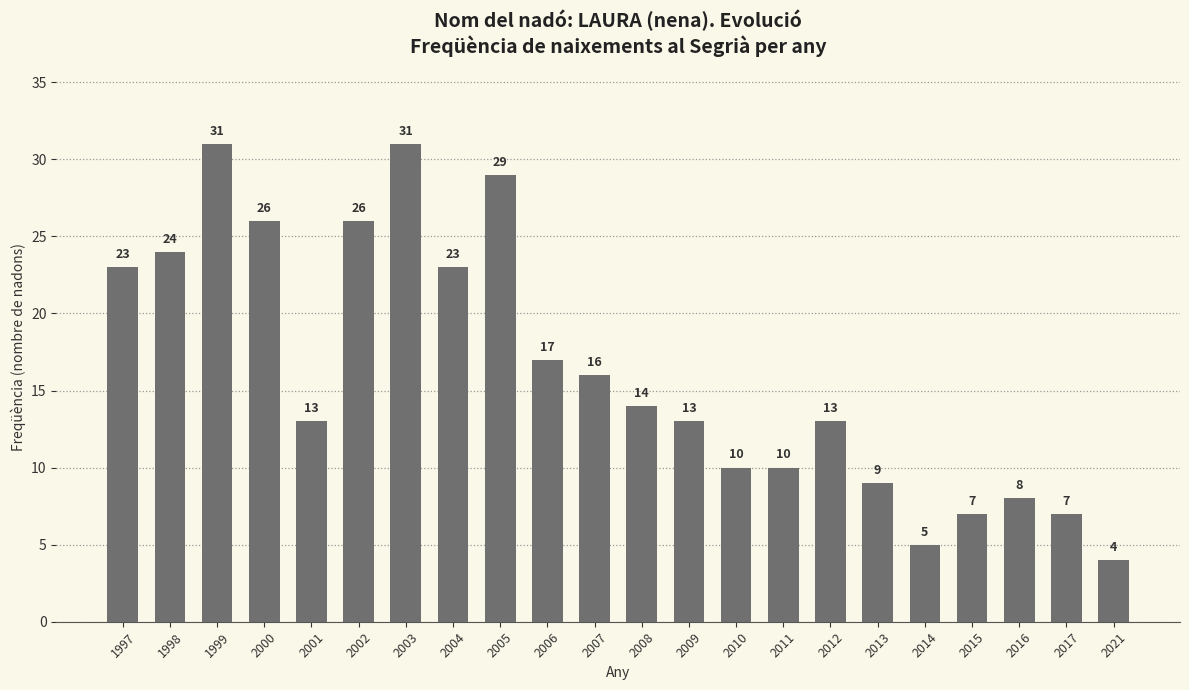

What is the sum of the values at 1999 and 2003?

62